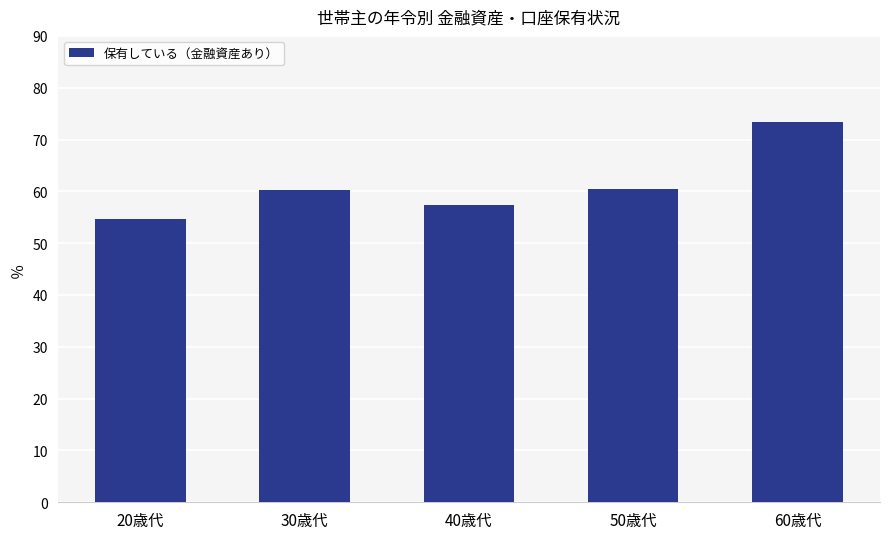

What is the label of the 3rd bar from the left?

40歳代